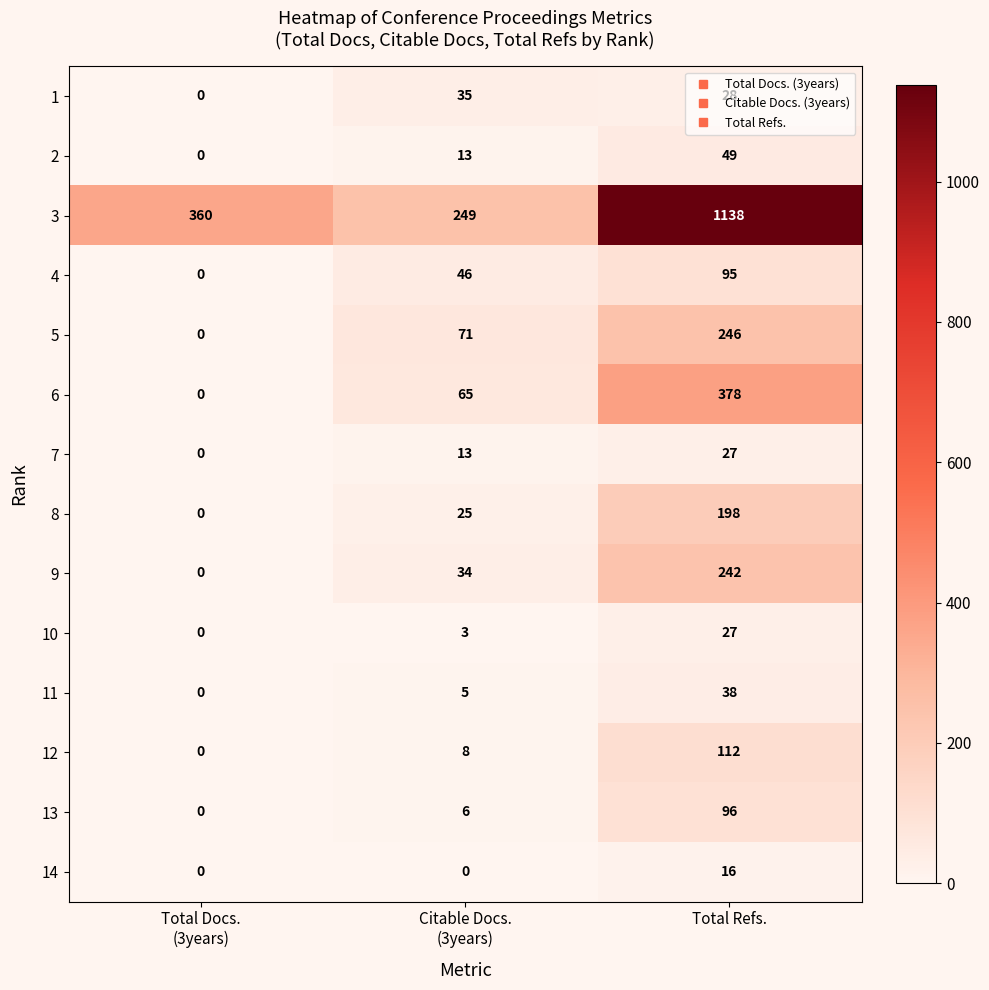

What is the difference between the maximum and minimum values in the 4 series?

95